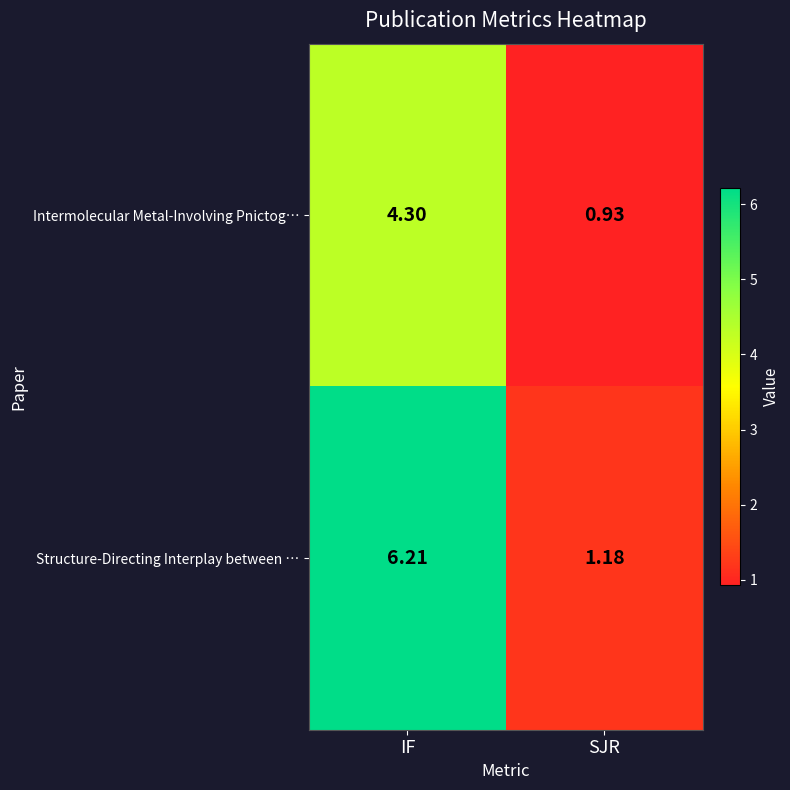

Where does the Structure-Directing Interplay between … series first go above 6?

IF